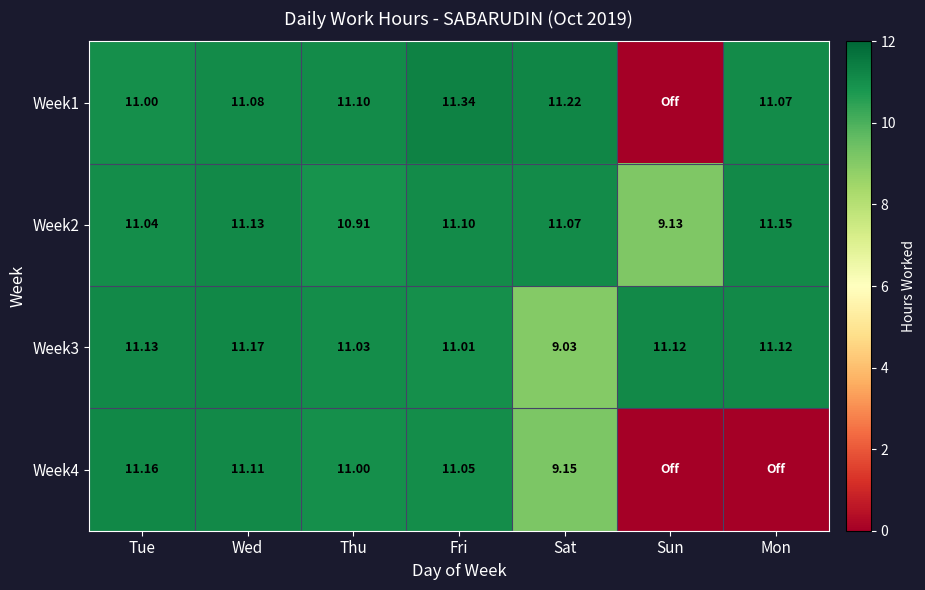

How many data points does each series have?

7